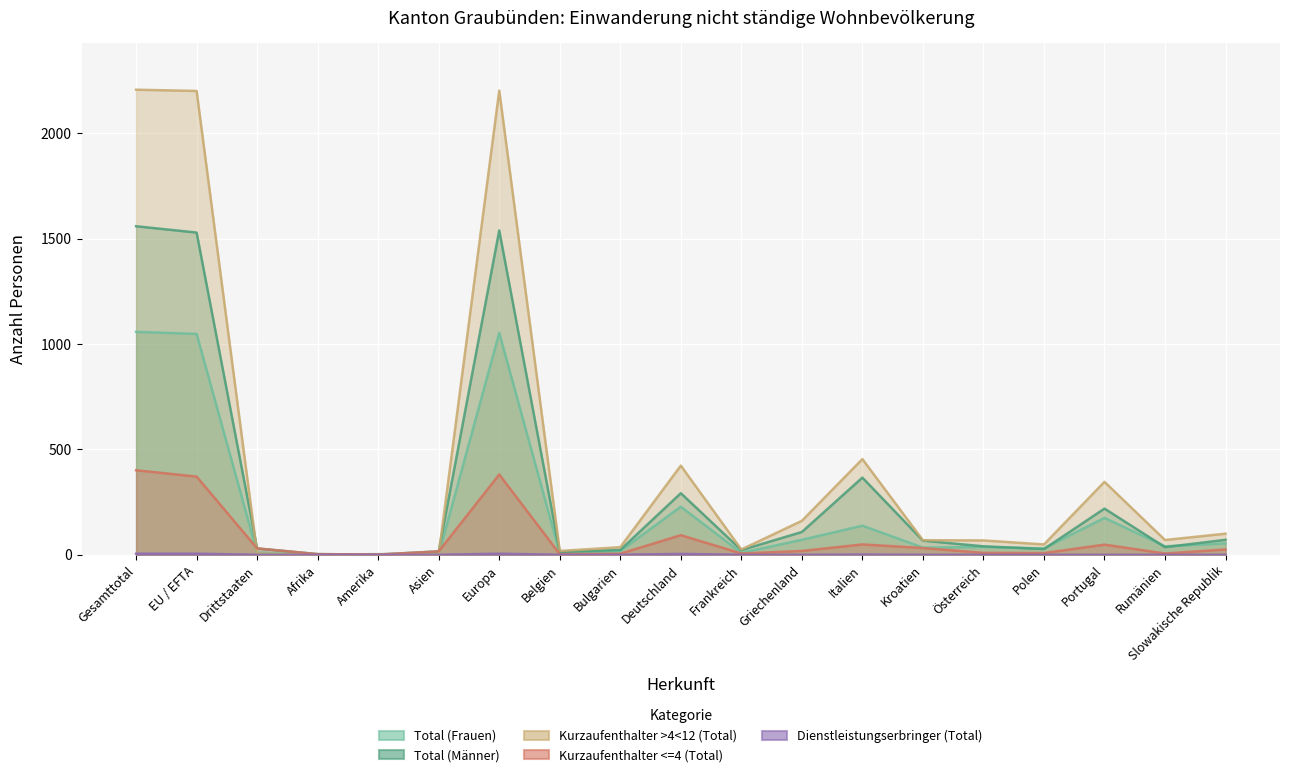

What is the sum of all Kurzaufenthalter <=4 (Total) values?

1505